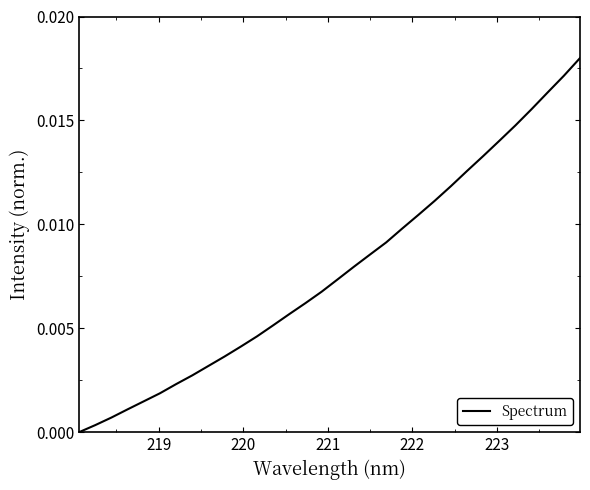

Does the chart display data point markers on the line(s)?

No